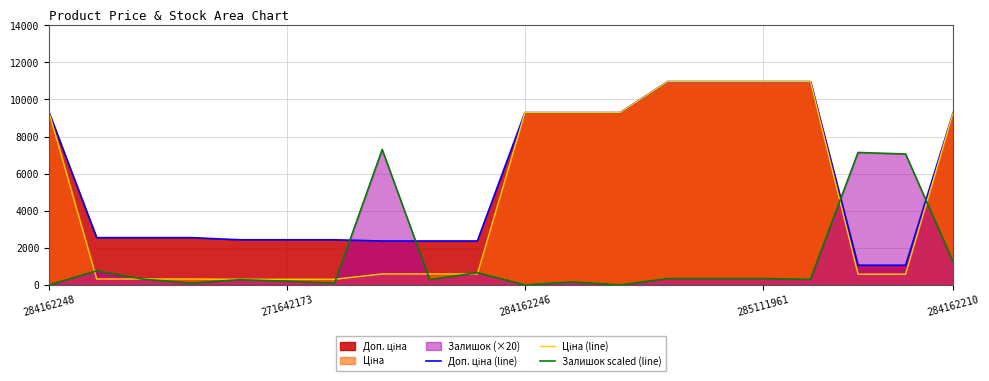

True or false: Залишок scaled (line) has a value of 75.0 at 284162210.

False